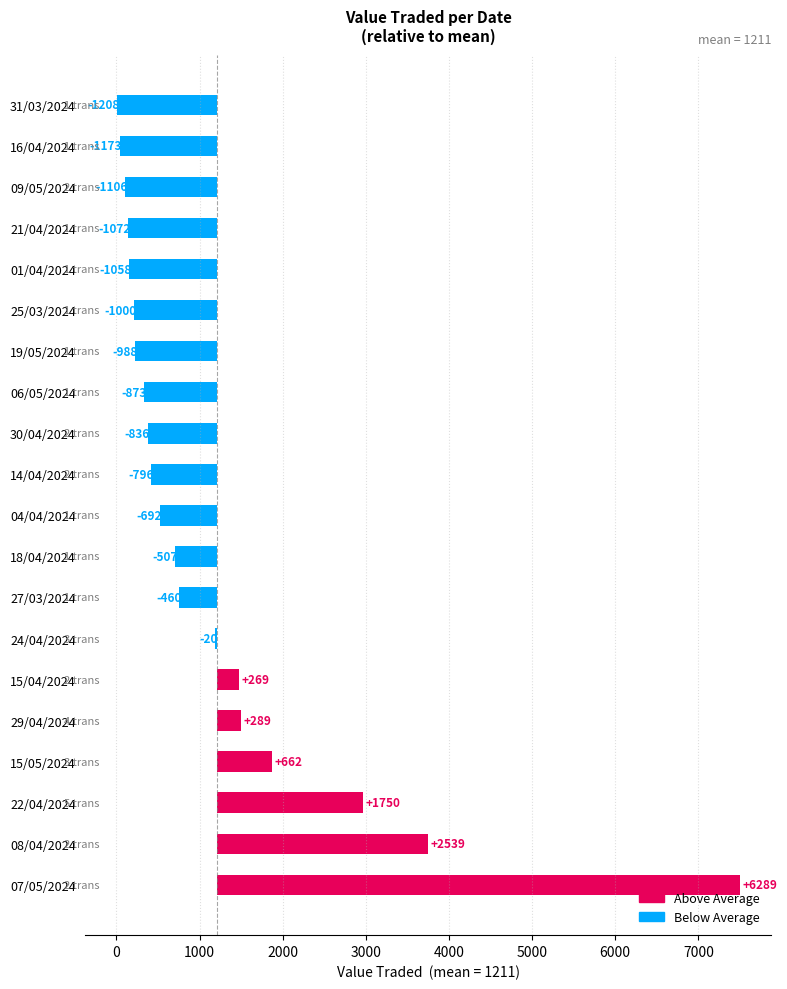

What is the total value across all series at 06/05/2024?

338